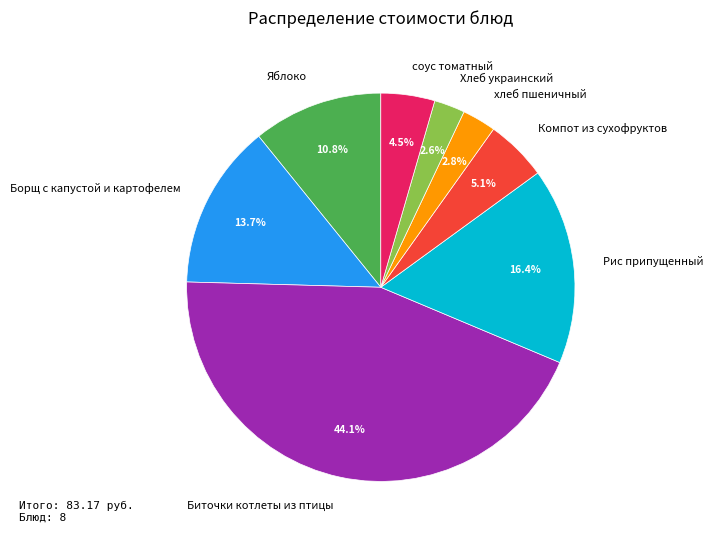

To the nearest percent, what portion does Хлеб украинский represent?

3%